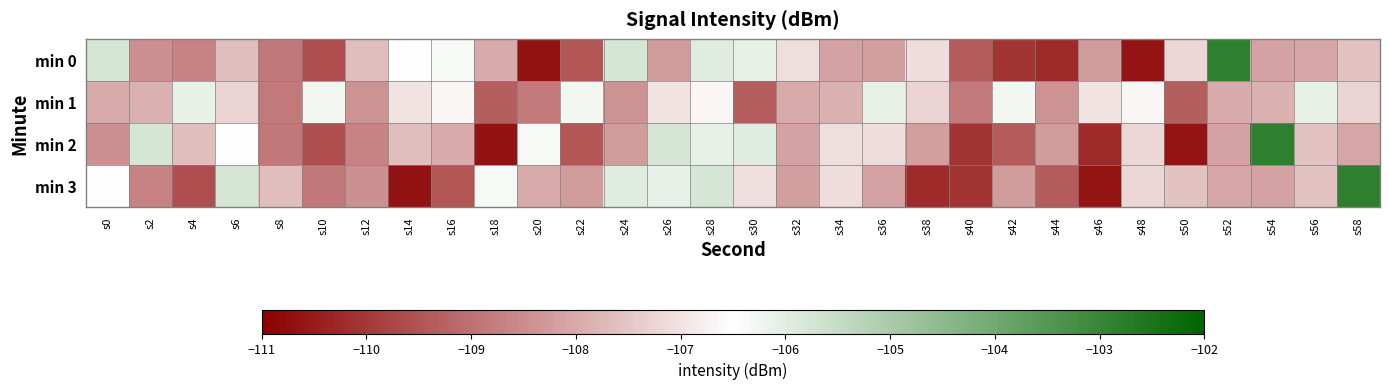

What is the total value across all series at s18?

-434.3